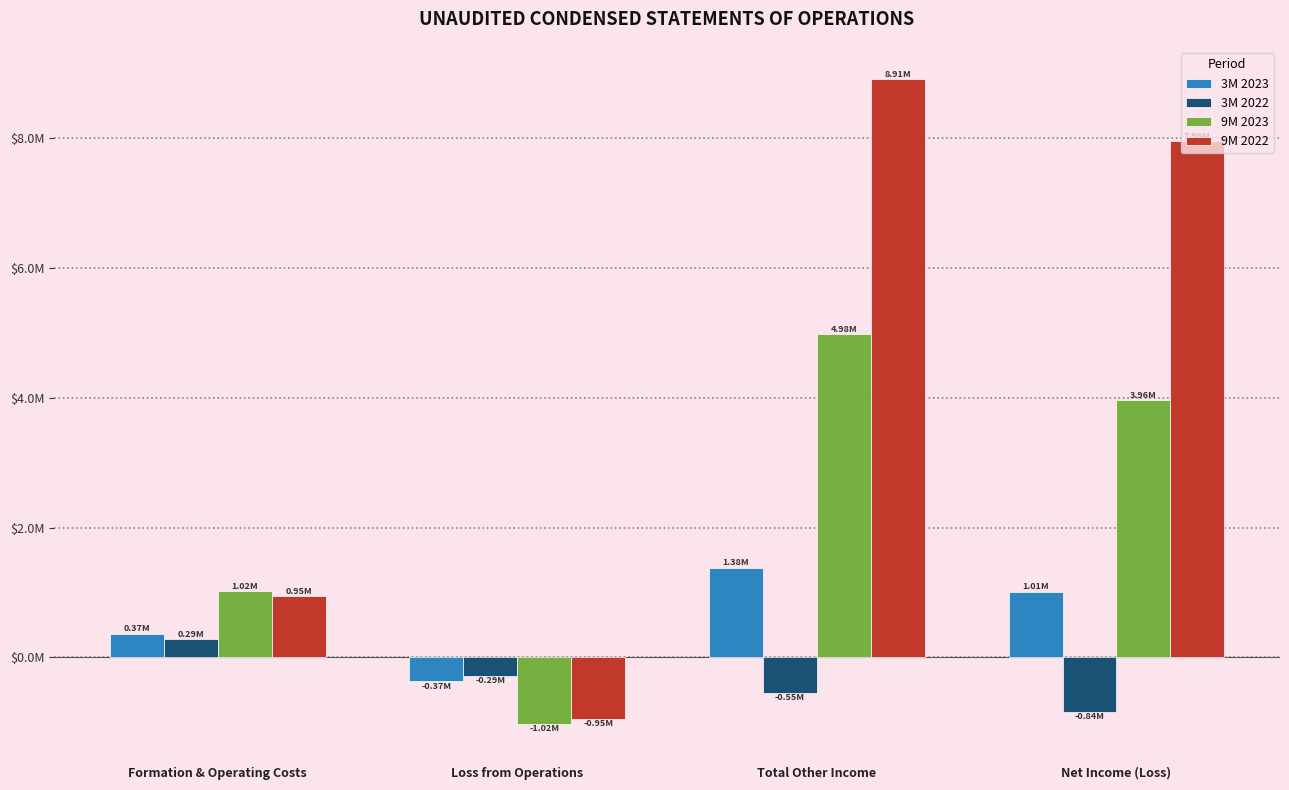

Which series has the widest spread of values?

9M 2022